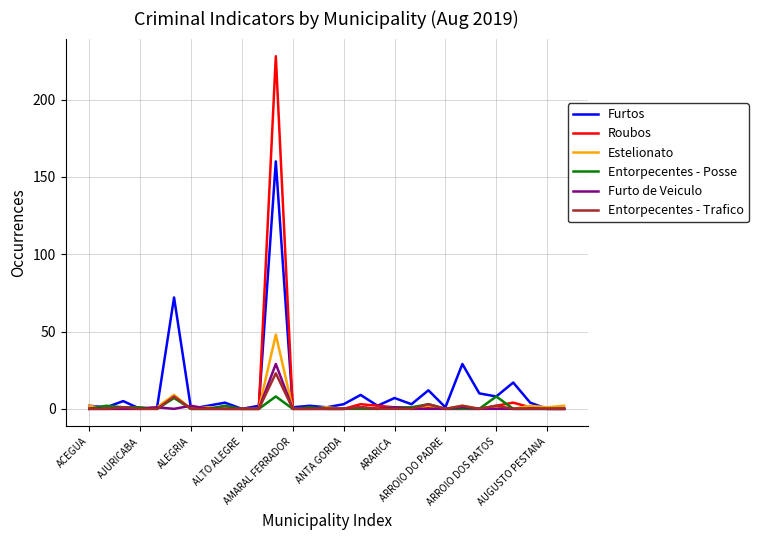

How many series are shown in this chart?

6